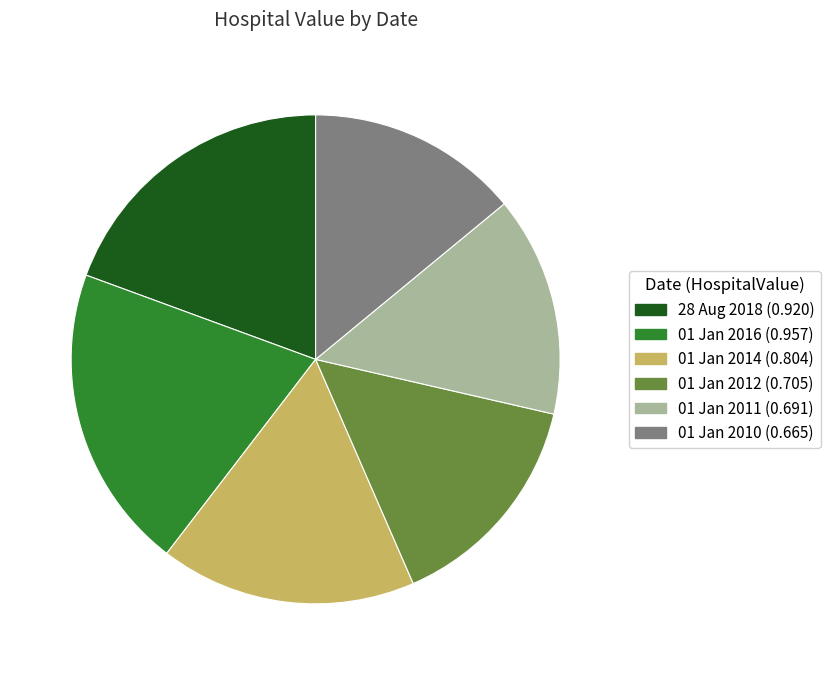

Which category has the biggest portion of the pie?

01 Jan 2016